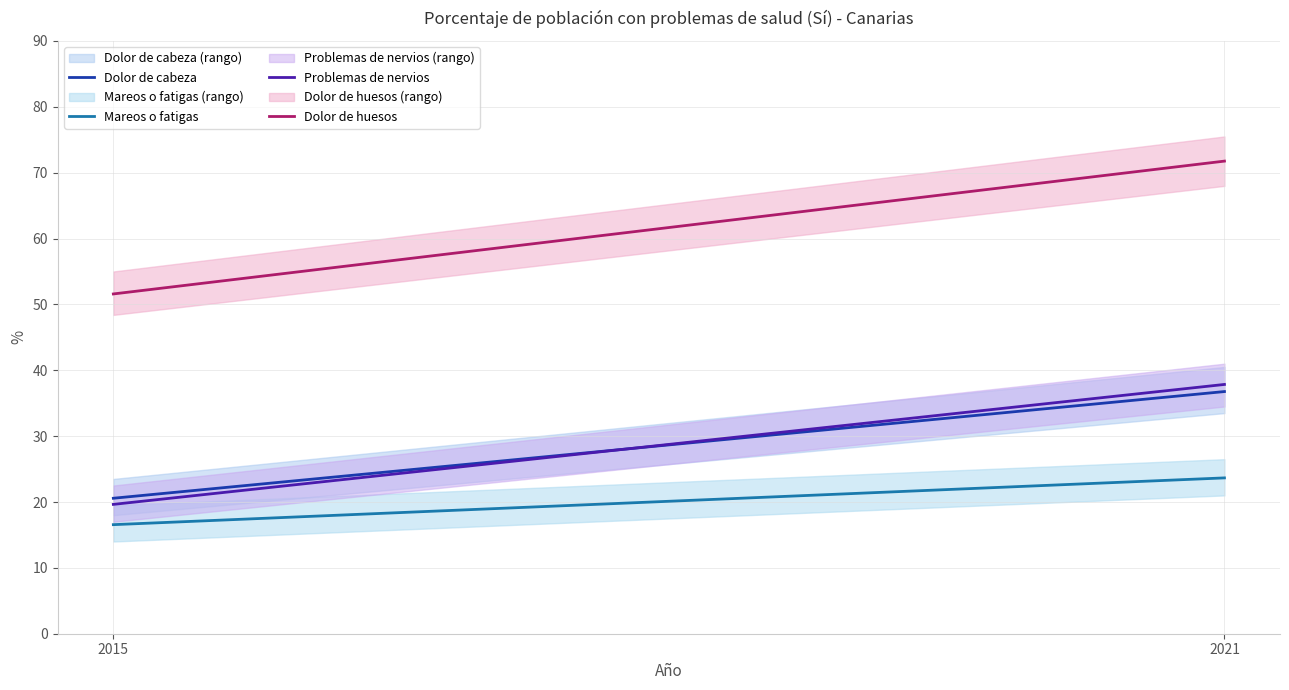

Which category has the highest value in the Dolor de huesos series?

2021